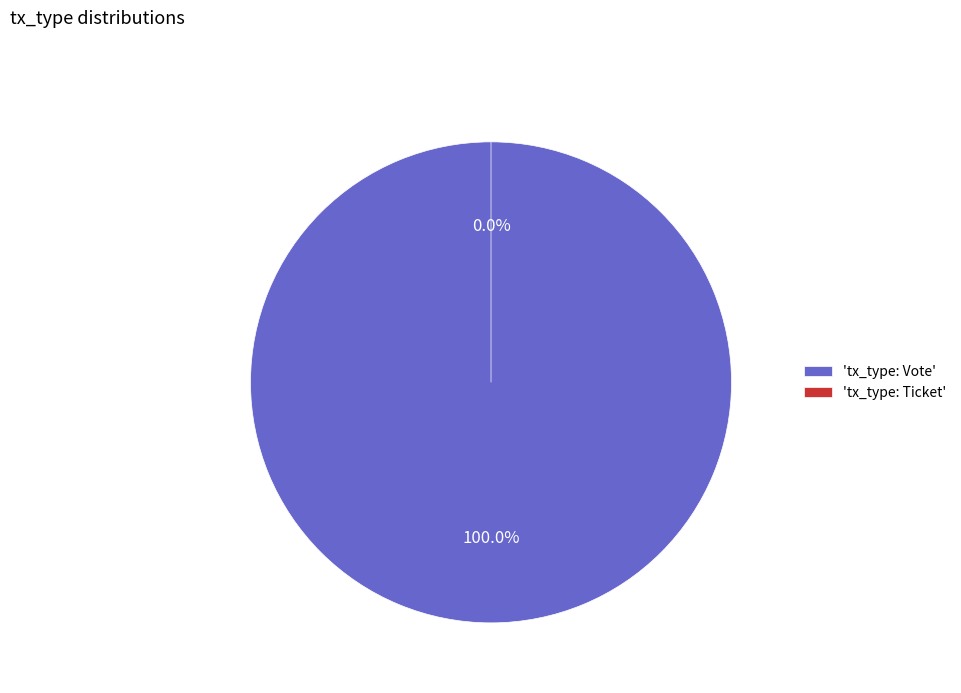

What is the total percentage of tx_type: Vote and tx_type: Ticket?

100.0%